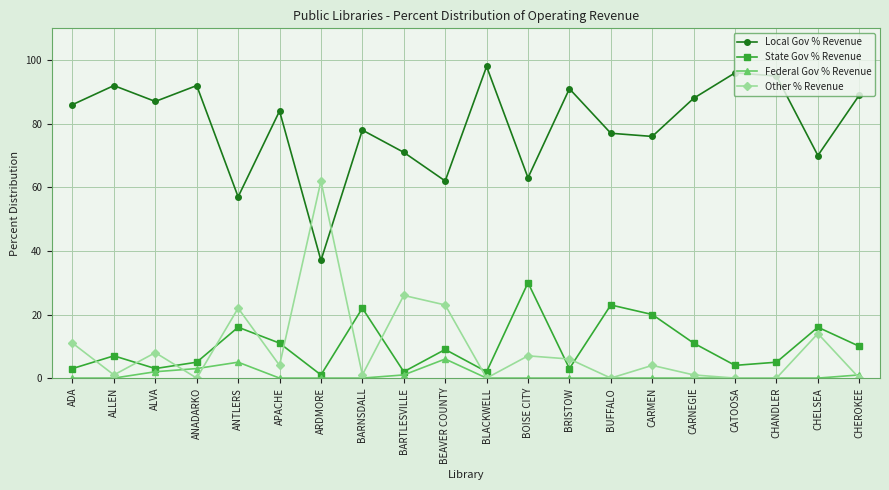

True or false: Other % Revenue and Local Gov % Revenue cross at least once.

True